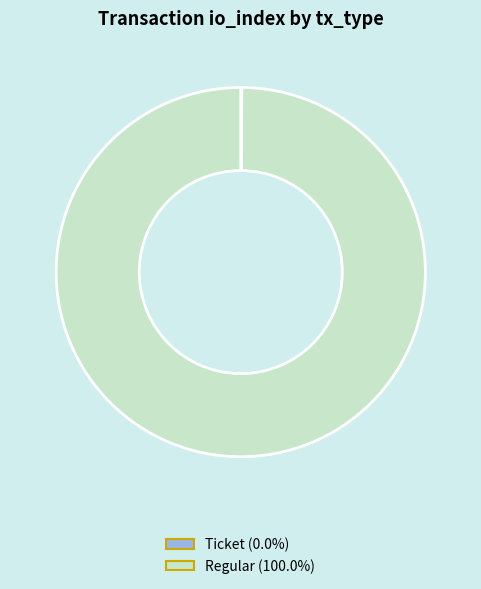

Does Regular account for over 50% of the chart?

Yes